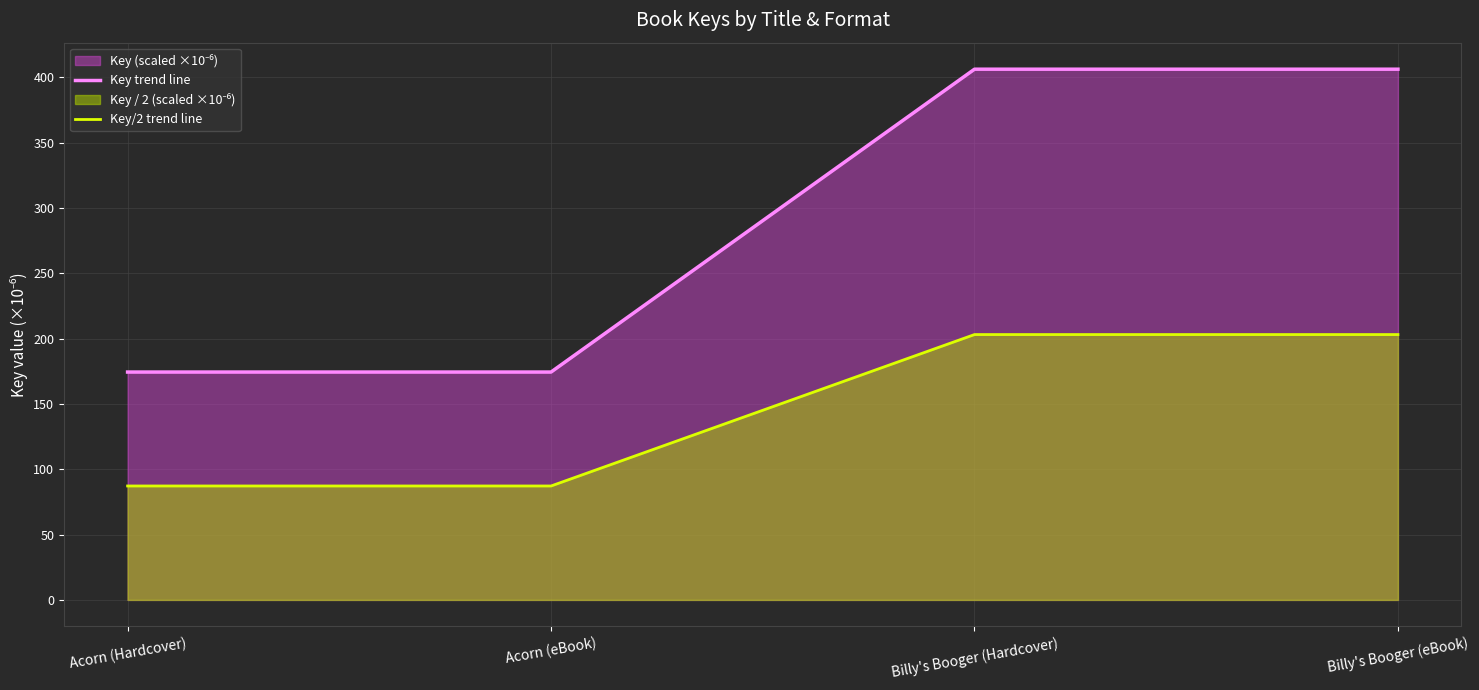

What is the lowest value of the Key/2 trend line series?

87.2